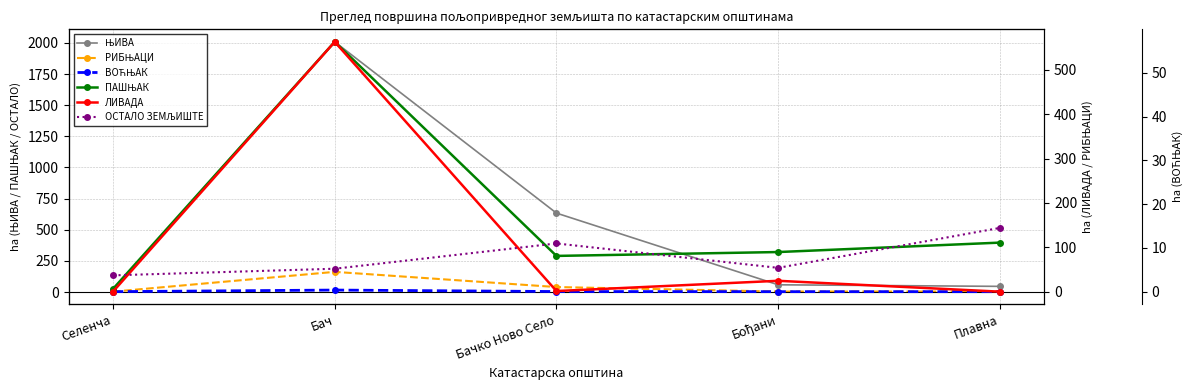

Where is the first local maximum for ВОЋЊАК?

Бач